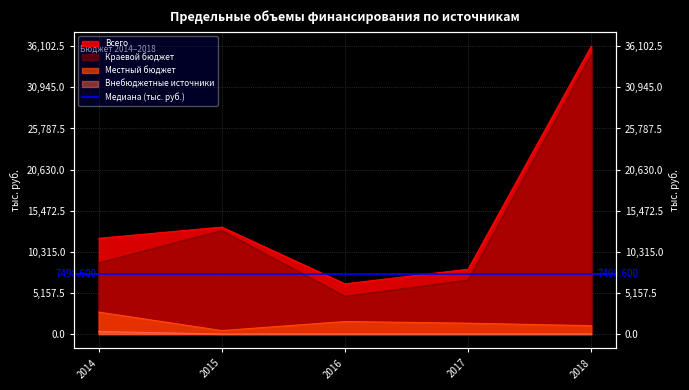

What is the difference between the maximum and minimum values in the Местный бюджет series?

2318.7